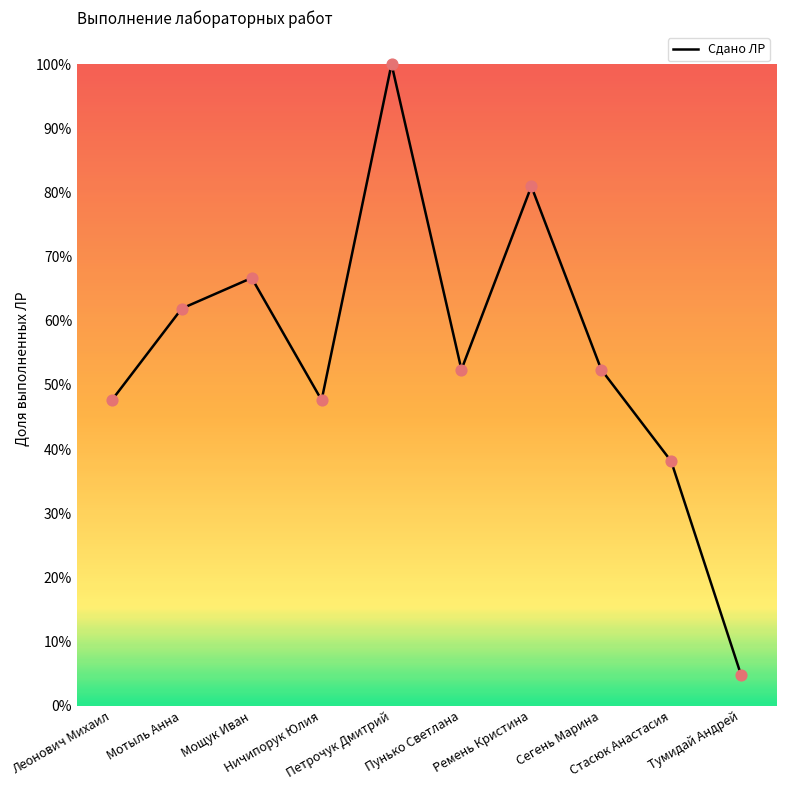

Between Ничипорук Юлия and Тумидай Андрей, which is larger?

Ничипорук Юлия